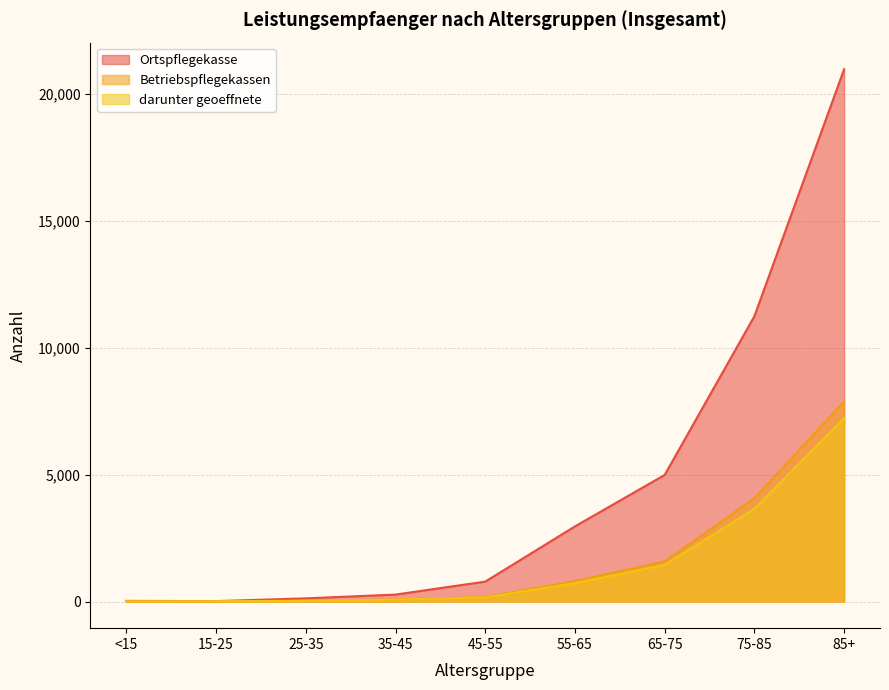

Between <15 and 75-85, which is larger?

75-85